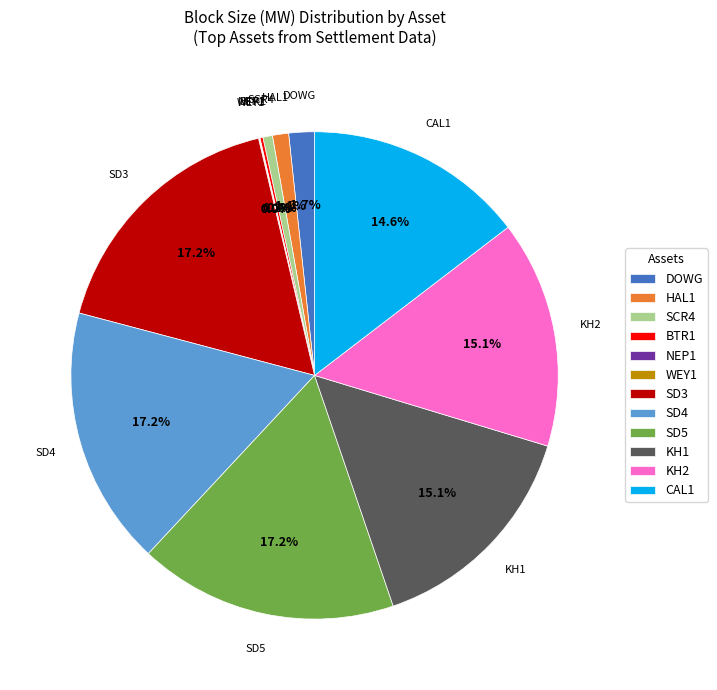

Approximately how many times larger is the value at HAL1 compared to SCR4?

1.7